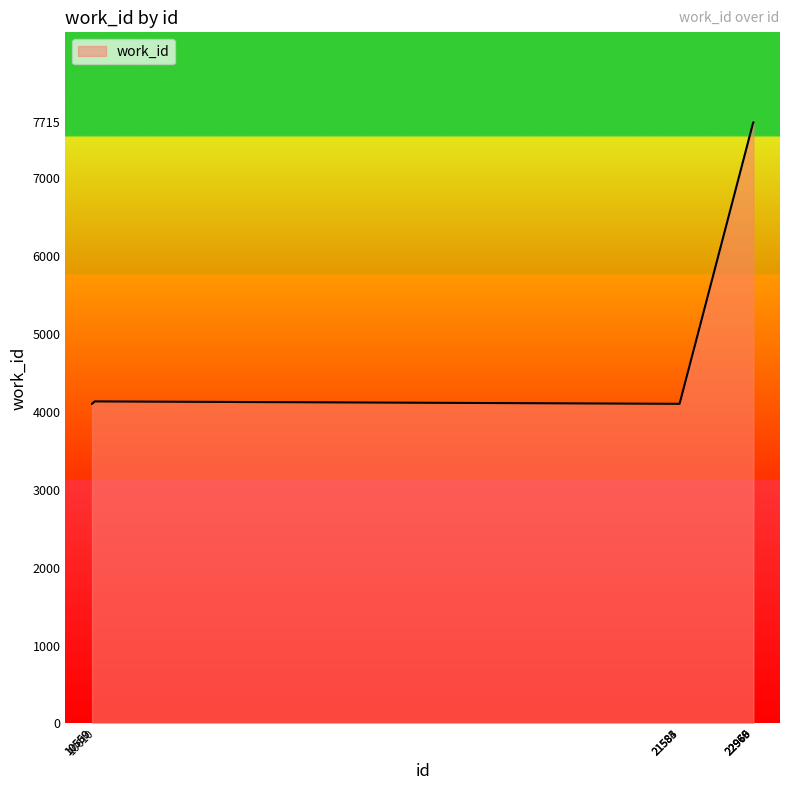

The chart shows a value of 4103 at 10560. True or false?

True